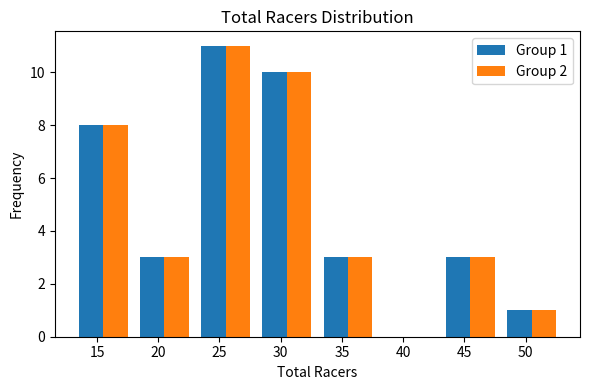

In the Group 1 series, which range on the x-axis has the tallest bar?

23 to 28